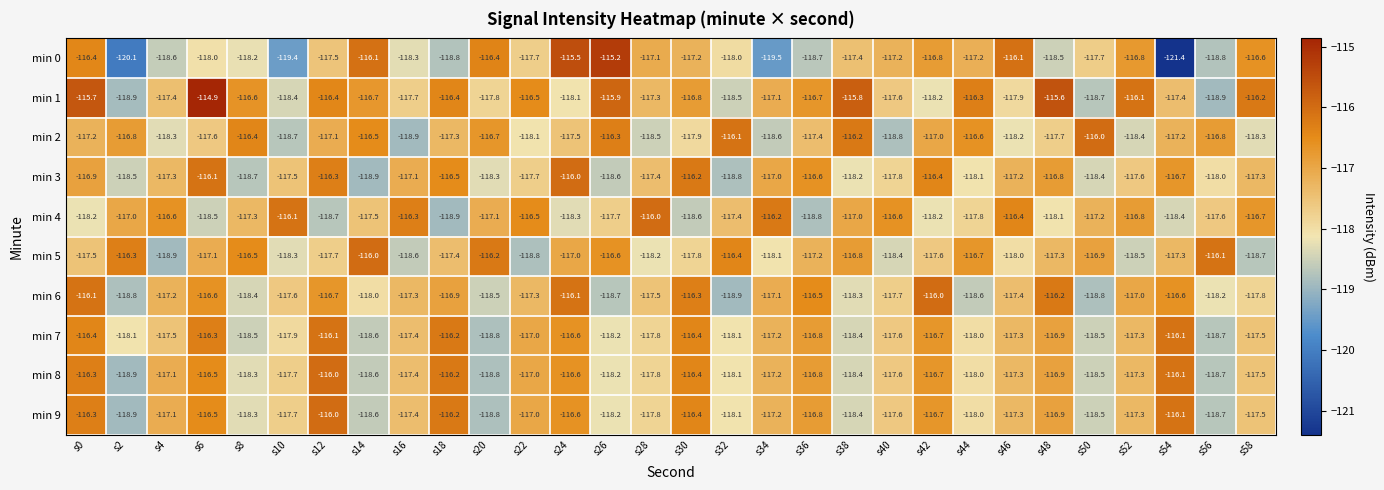

What is the sum of the min 7 values at s56 and s42?

-235.4